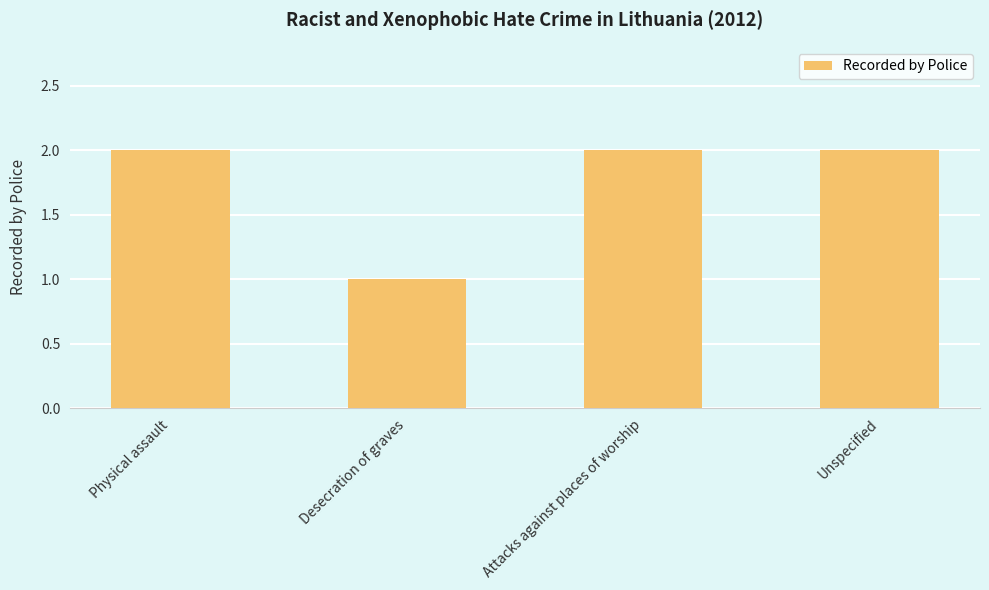

What is the average value?

2